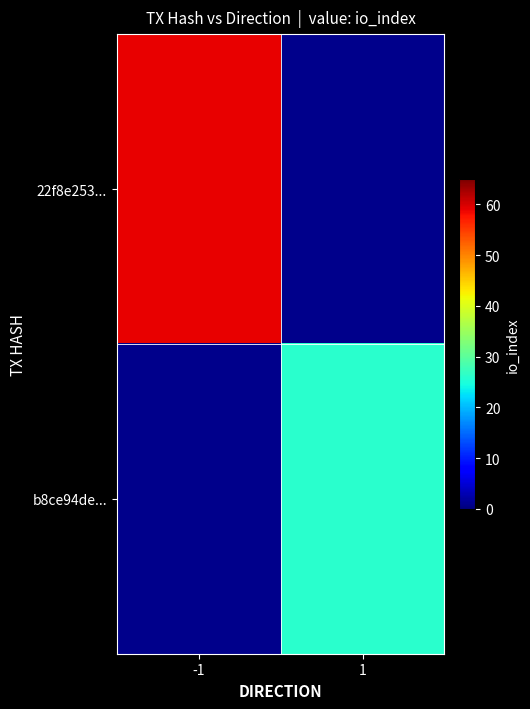

Is the value of 22f8e253... at -1 greater than the value of b8ce94de... at 1?

Yes